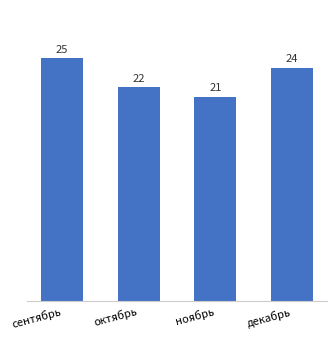

Is it true that the value at сентябрь is 34?

False